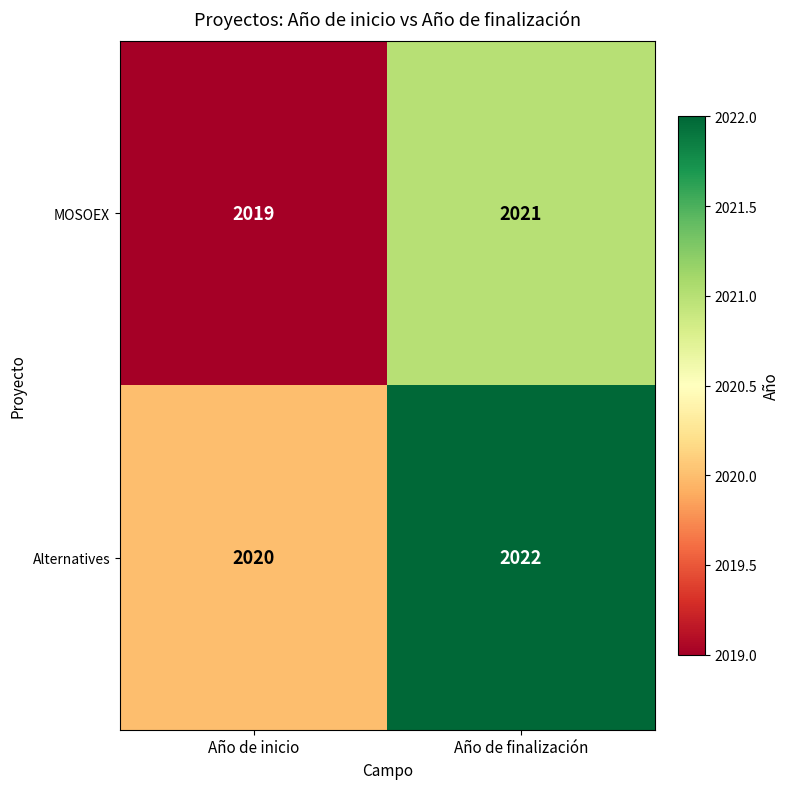

Is it true that Alternatives equals 824 at Año de finalización?

False